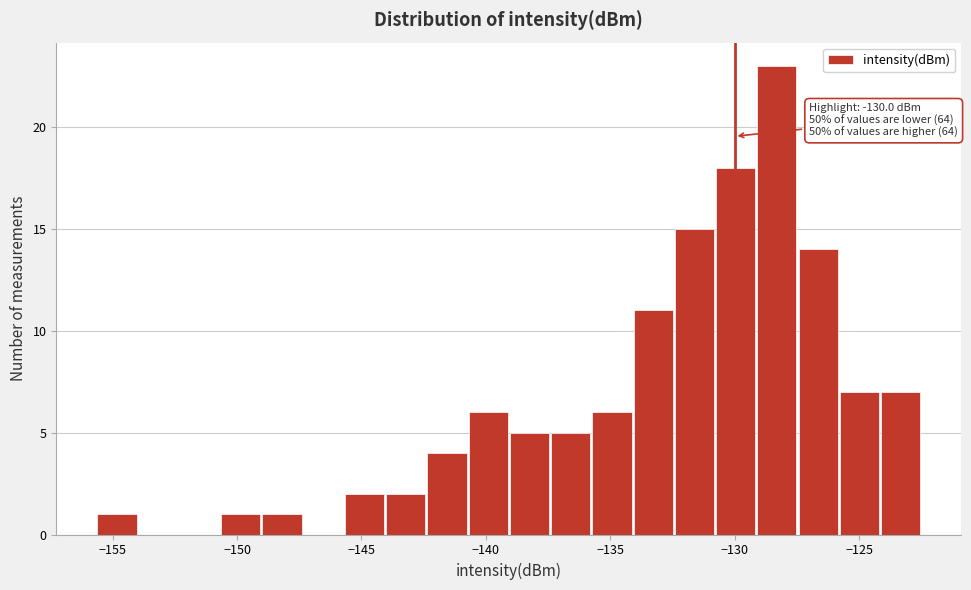

Read against the x-axis, roughly where is the centre of the tallest bar?

-128.5